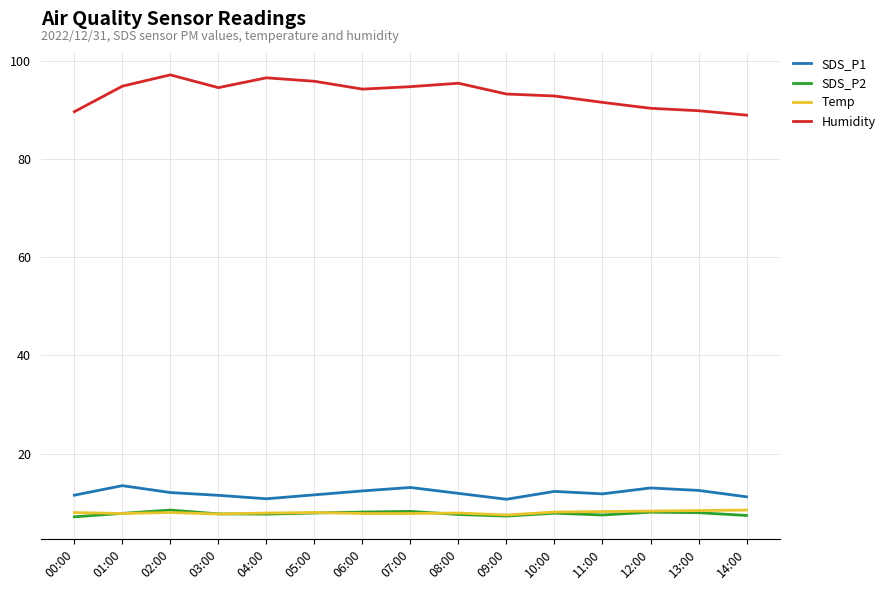

What is the sum of the Humidity values at 14:00 and 11:00?

180.4